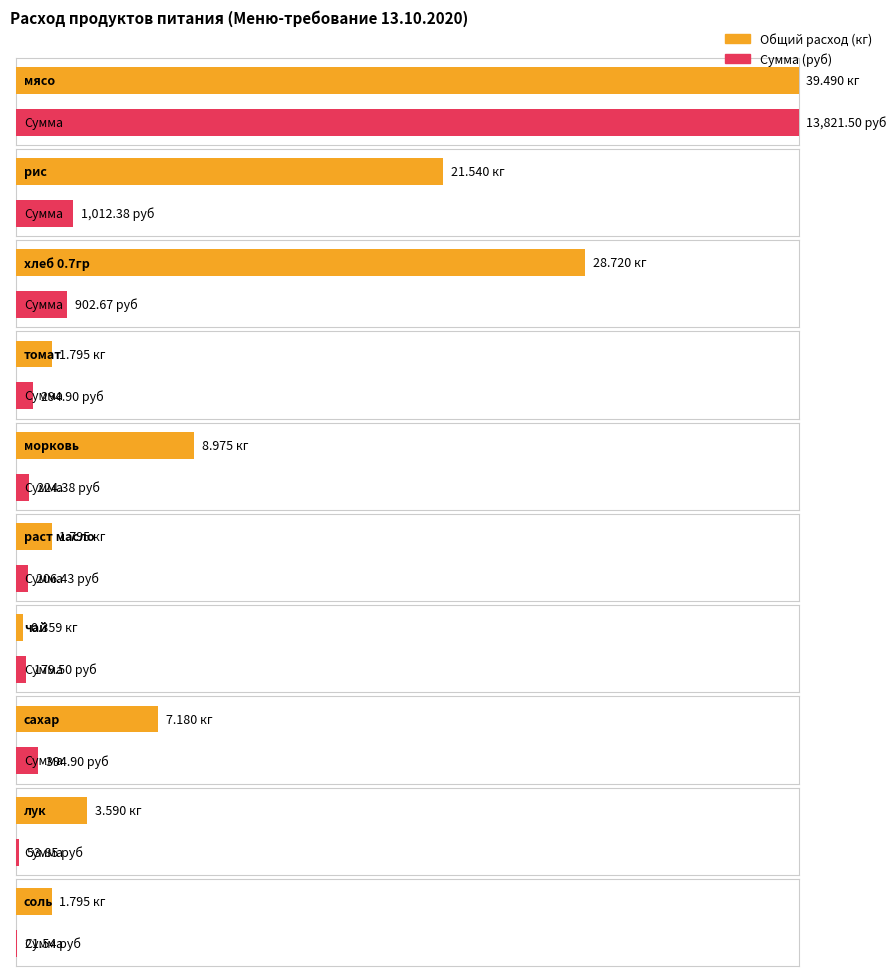

Which series has the largest total across all categories?

Сумма (руб)